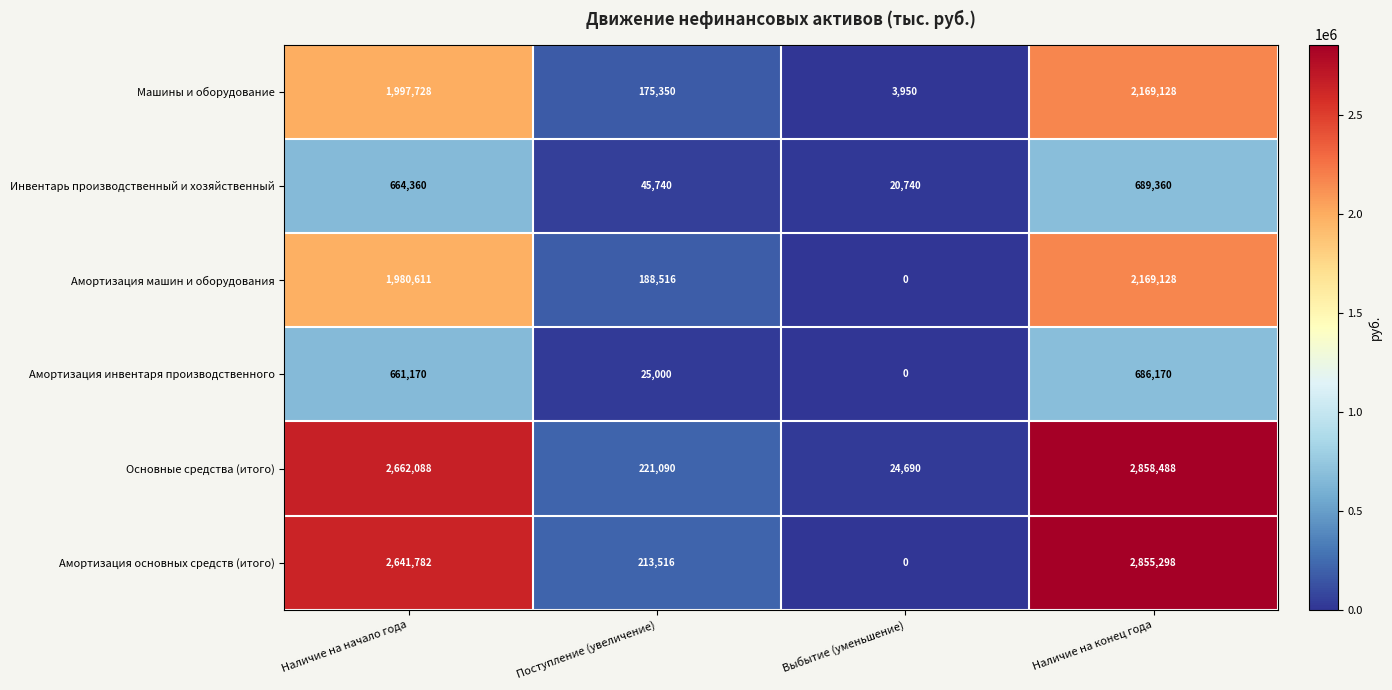

The value of Амортизация инвентаря производственного at Поступление (увеличение) is 41493. True or false?

False